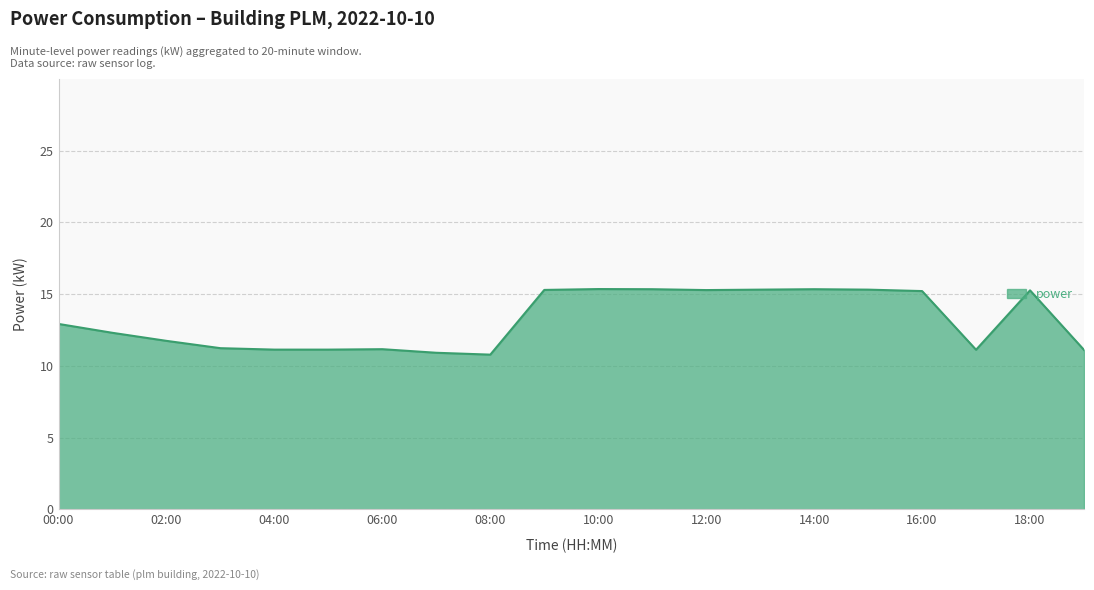

What is the difference between the maximum and minimum values?

4.6